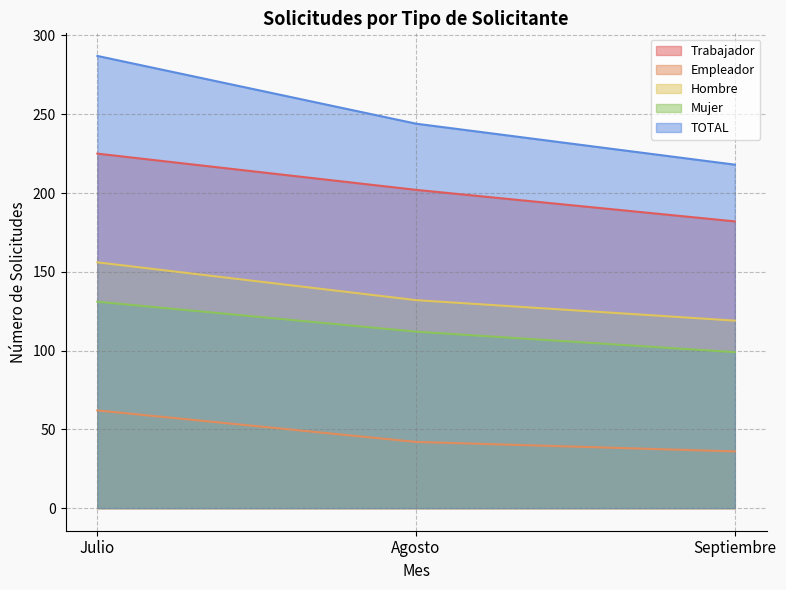

Which category has the highest value in the Mujer series?

Julio